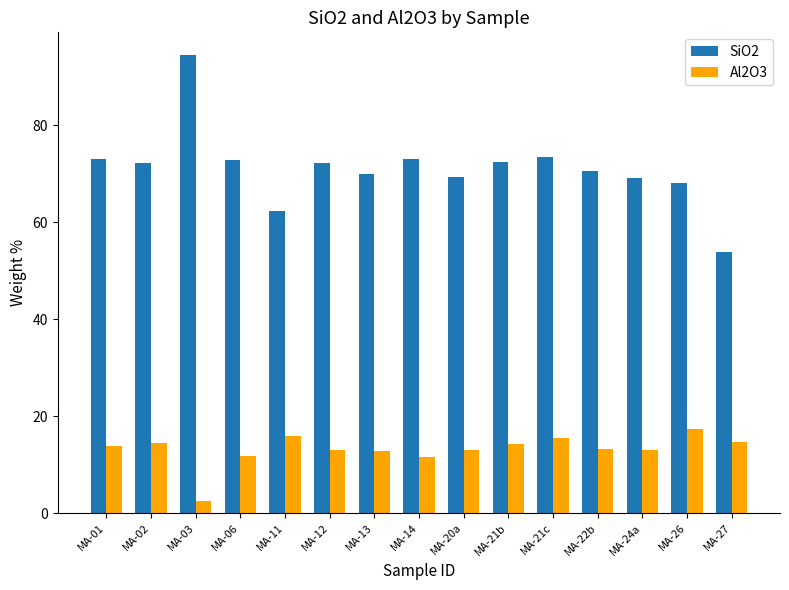

What position from the left is MA-26?

14